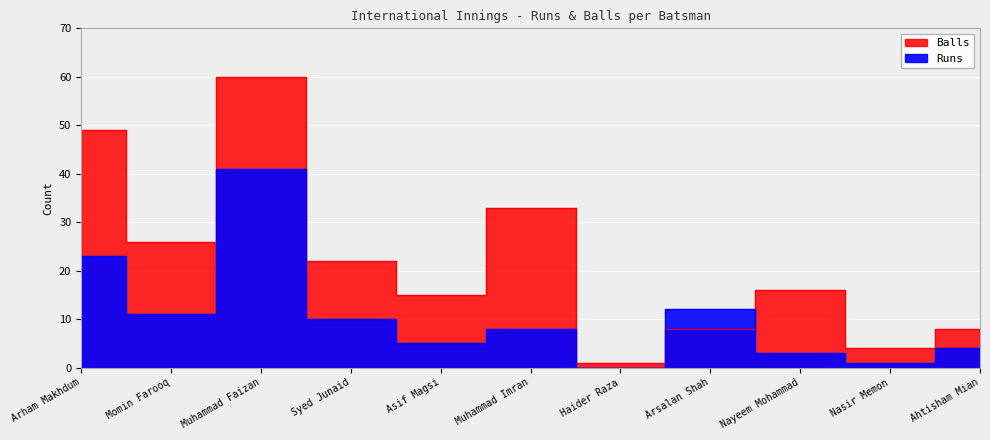

What is the difference between the highest and lowest values at Nasir Memon?

3